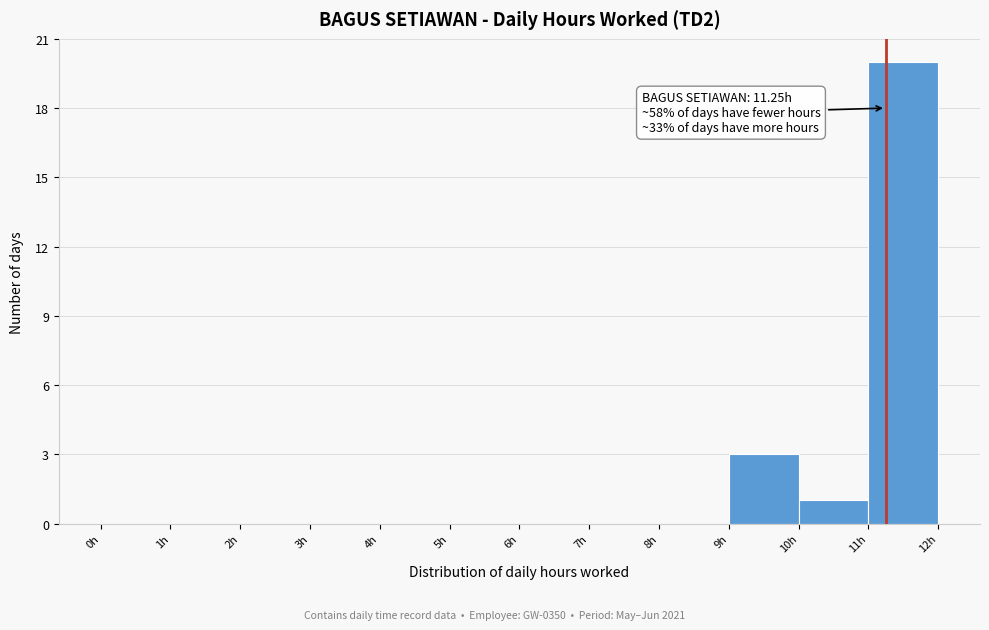

Over which range of the x-axis is the bar tallest?

11 to 12